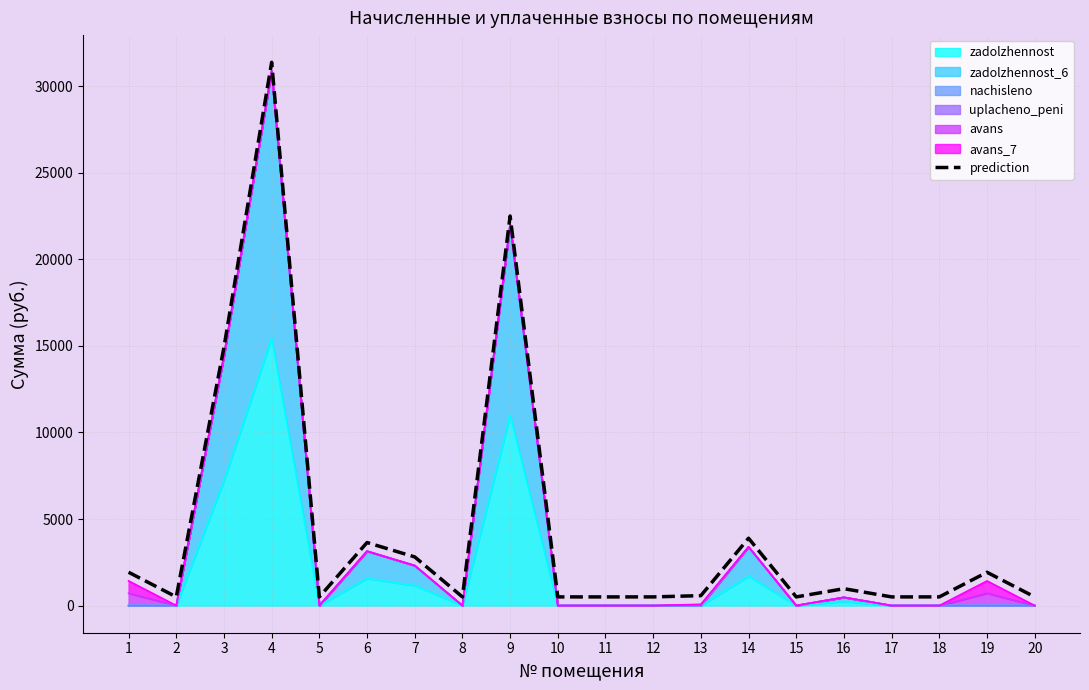

Where is the first local minimum?

2